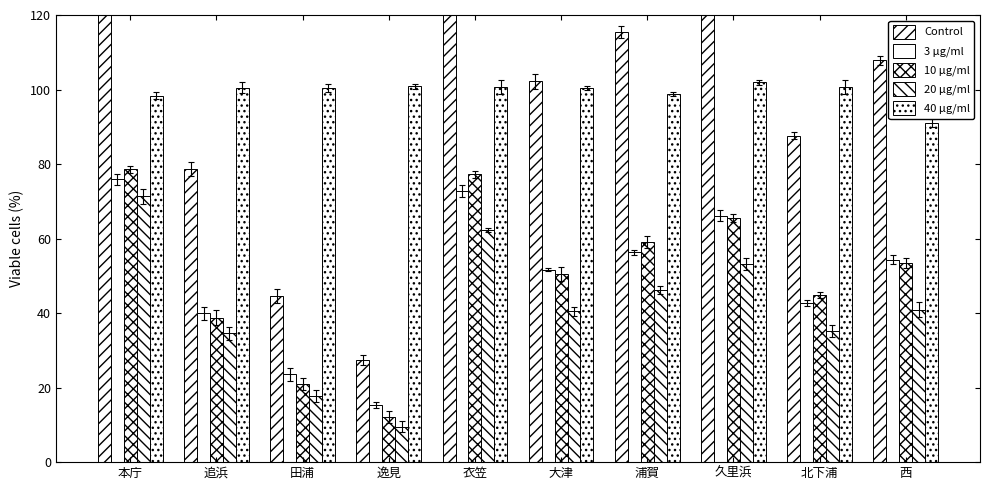

What is the difference between the second highest and minimum values in the 3 μg/ml series?

57.4